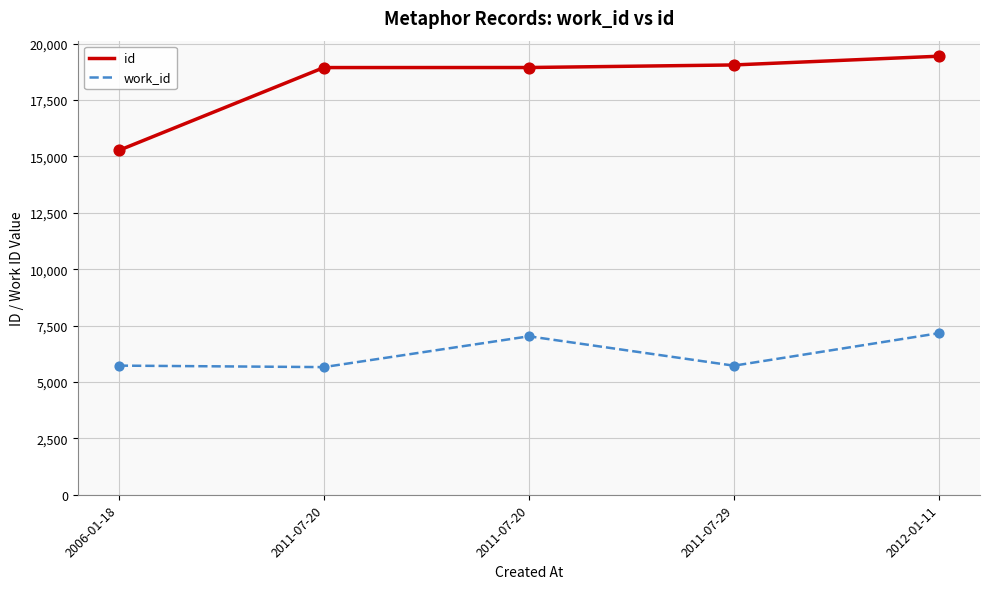

At how many categories does at least one series exceed 15219?

5